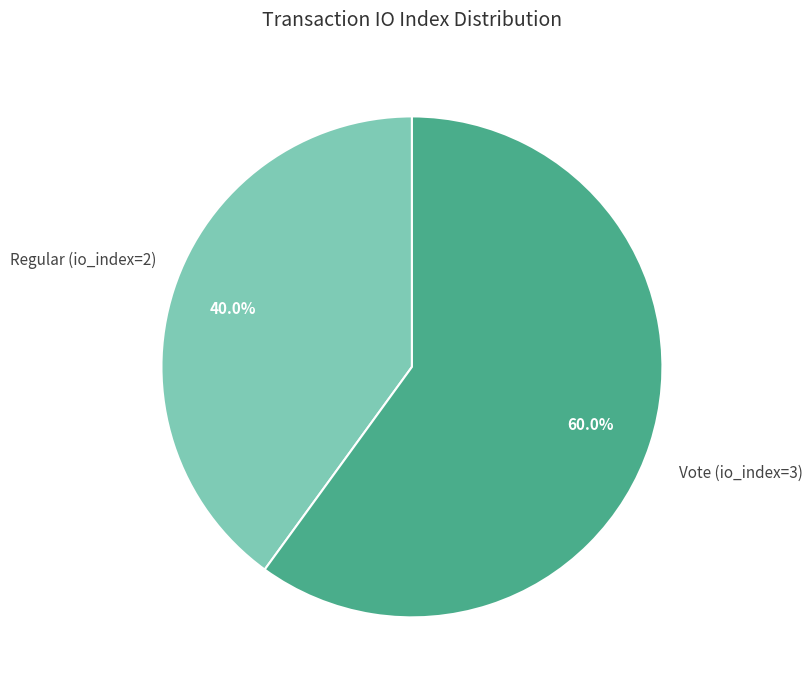

Is there a majority slice in this chart?

Yes